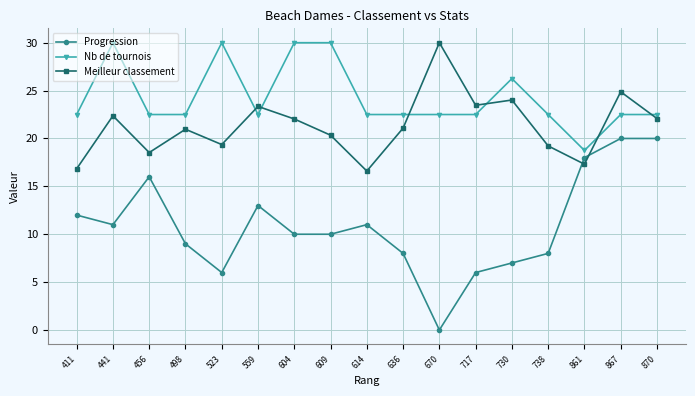

Does the chart have visible grid lines?

Yes